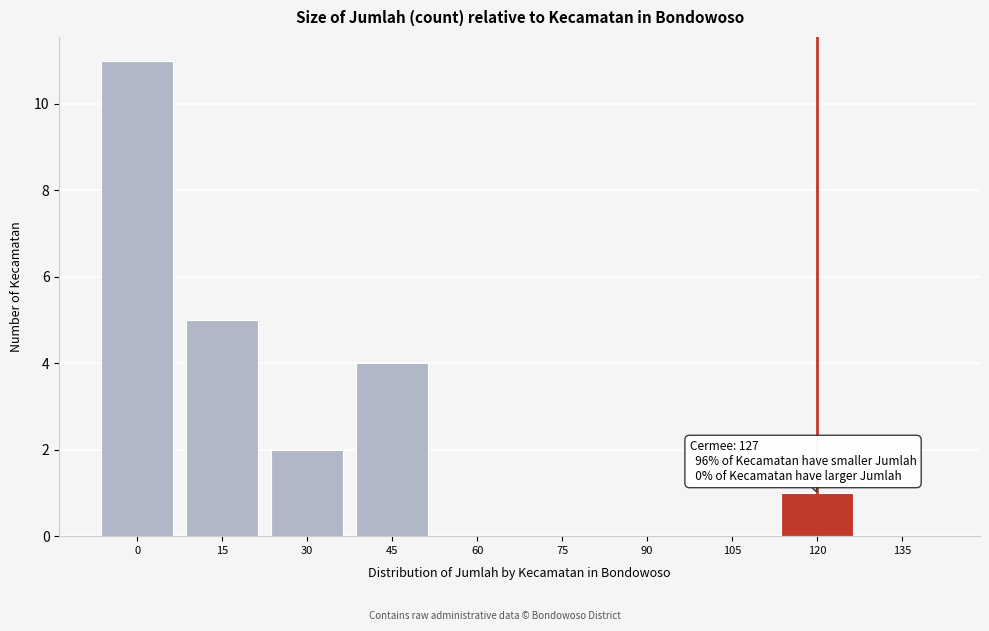

Reading right to left, extract all data points from this chart.

135=0	120=1	105=0	90=0	75=0	60=0	45=4	30=2	15=5	0=11